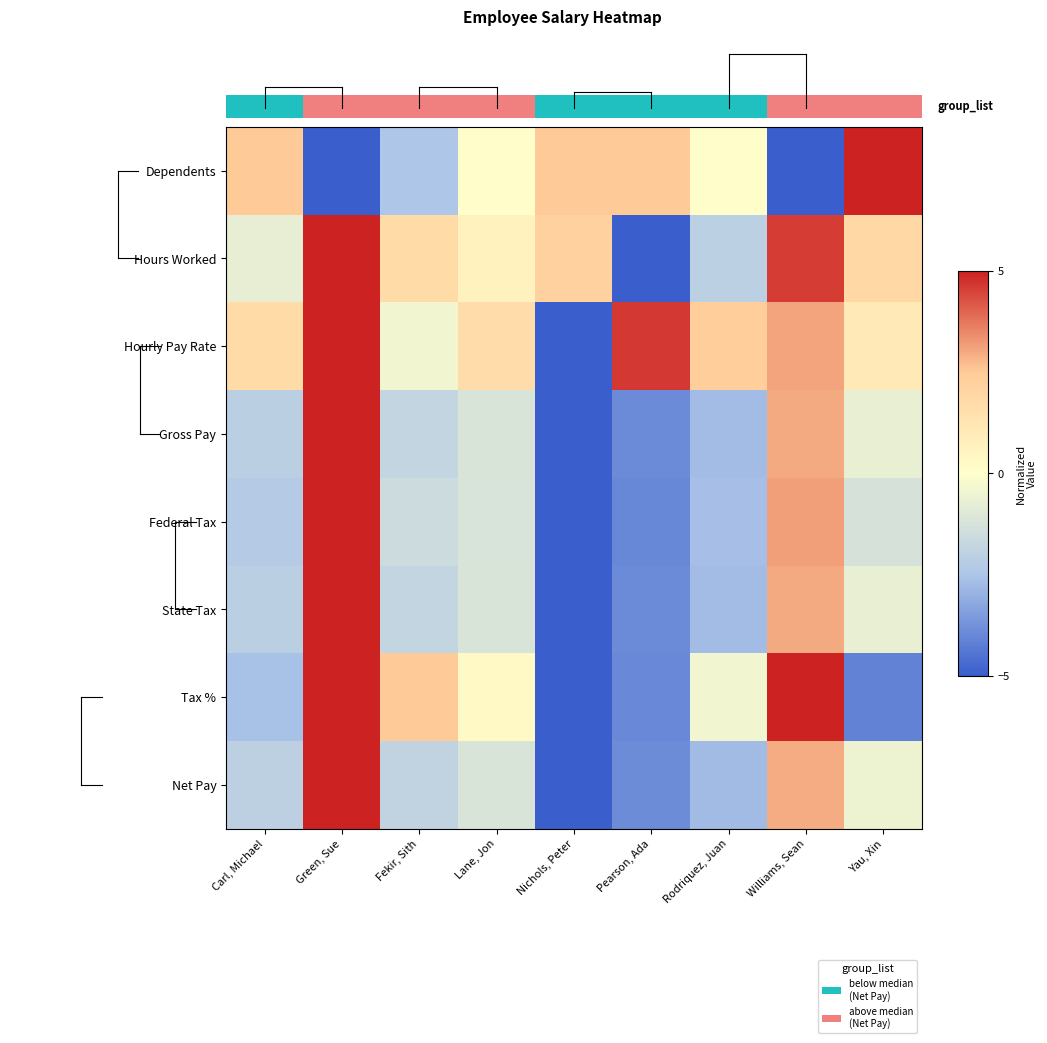

Is it true that Dependents equals 6.9 at Lane, Jon?

False